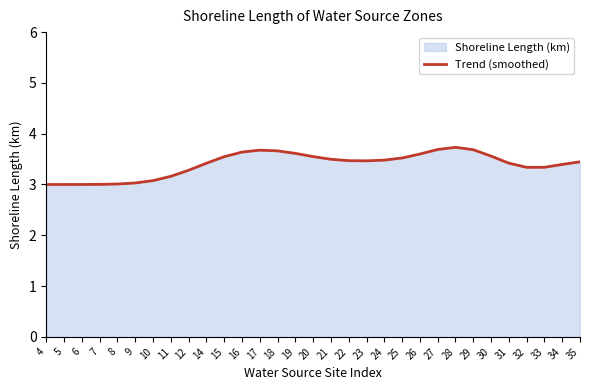

The value at 4 is 3.0. True or false?

True